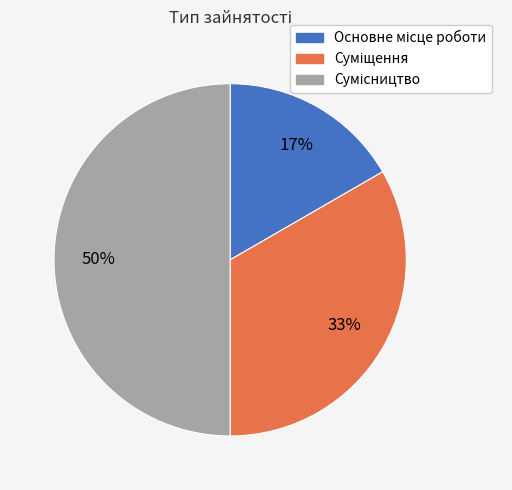

To the nearest percent, what is the average slice percentage?

33%